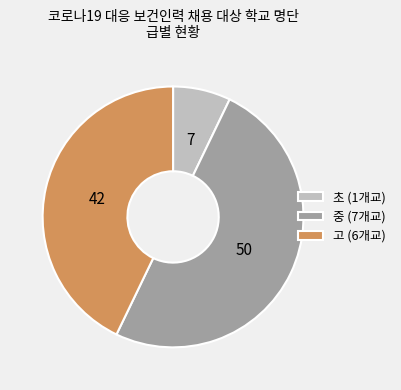

True or false: 고 accounts for 54% of the total.

False